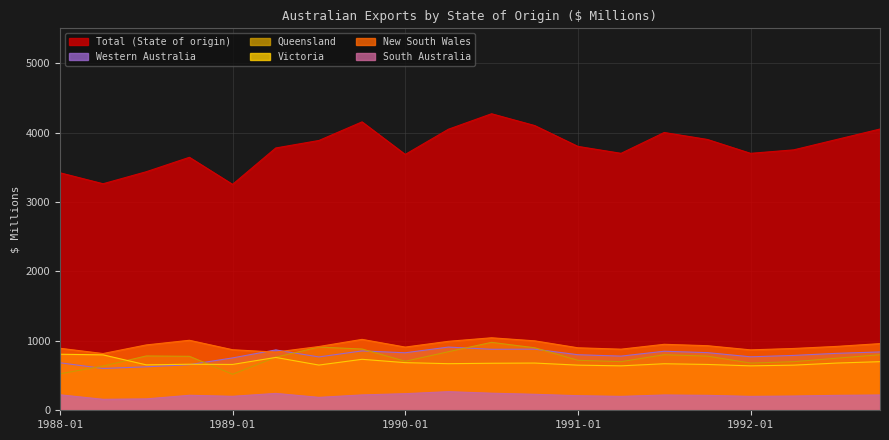

Which series has the largest range (max minus min)?

Total (State of origin)